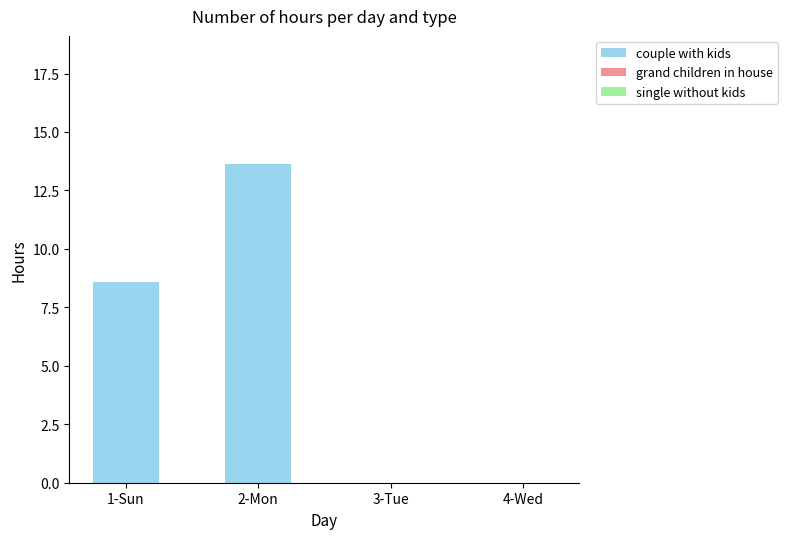

At which category does the chart reach its peak across all series?

2-Mon